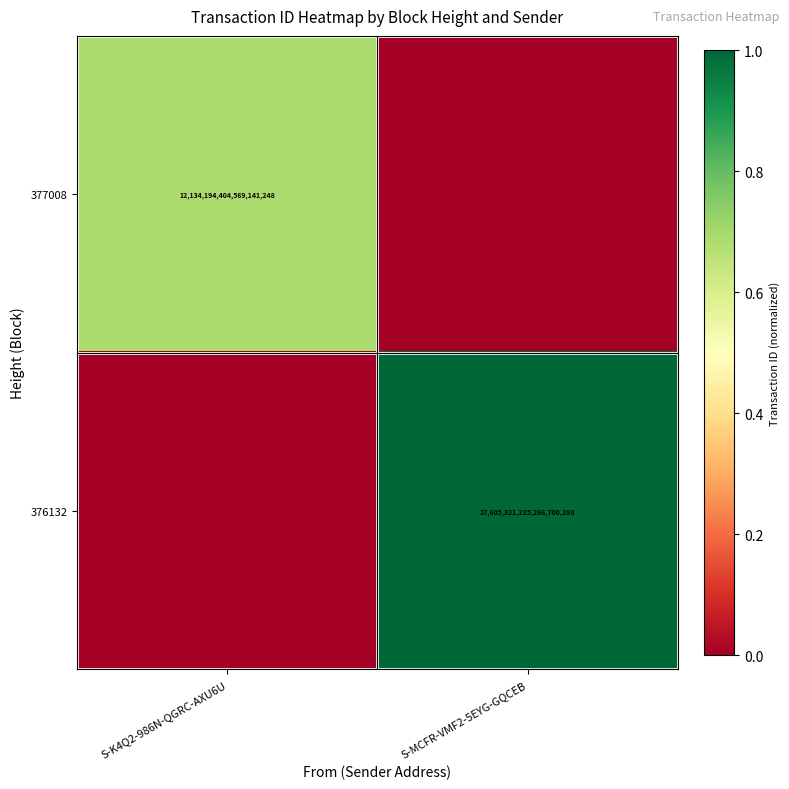

Is it true that 377008 equals 12134194404569141248 at S-K4Q2-986N-QGRC-AXU6U?

True